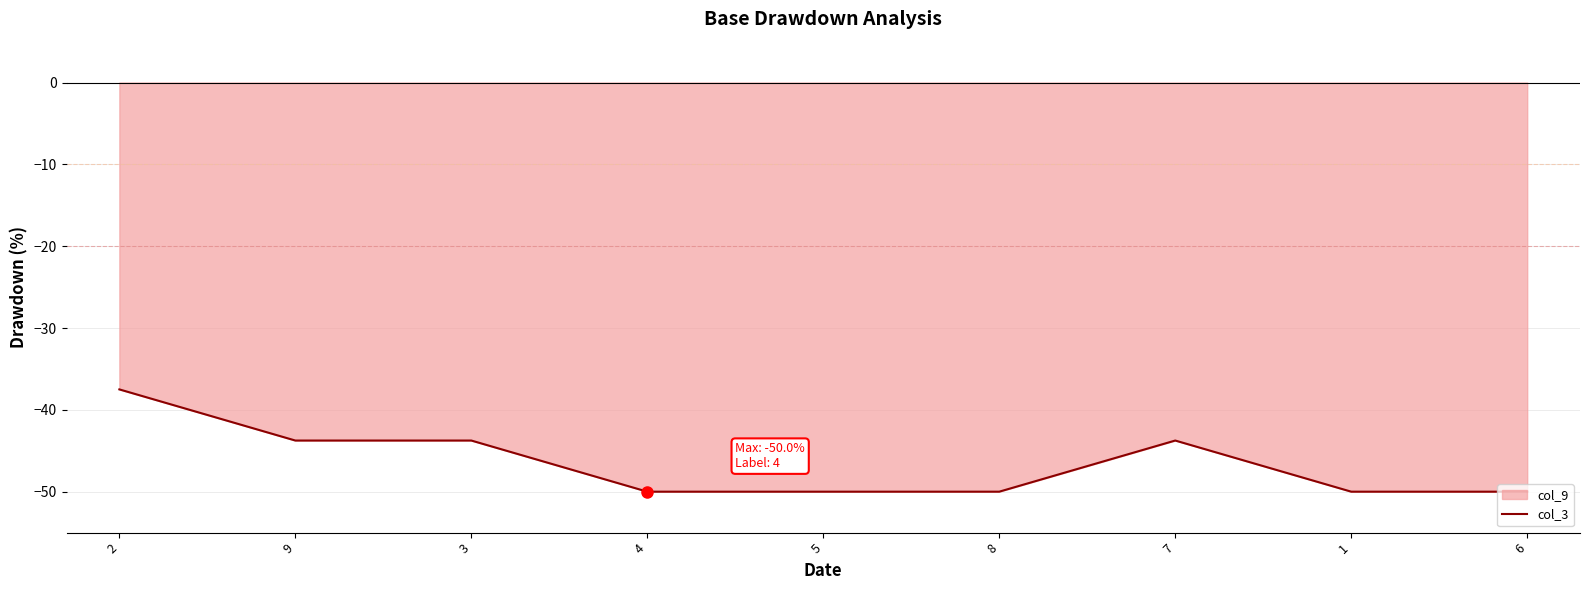

Where is the first local maximum?

7